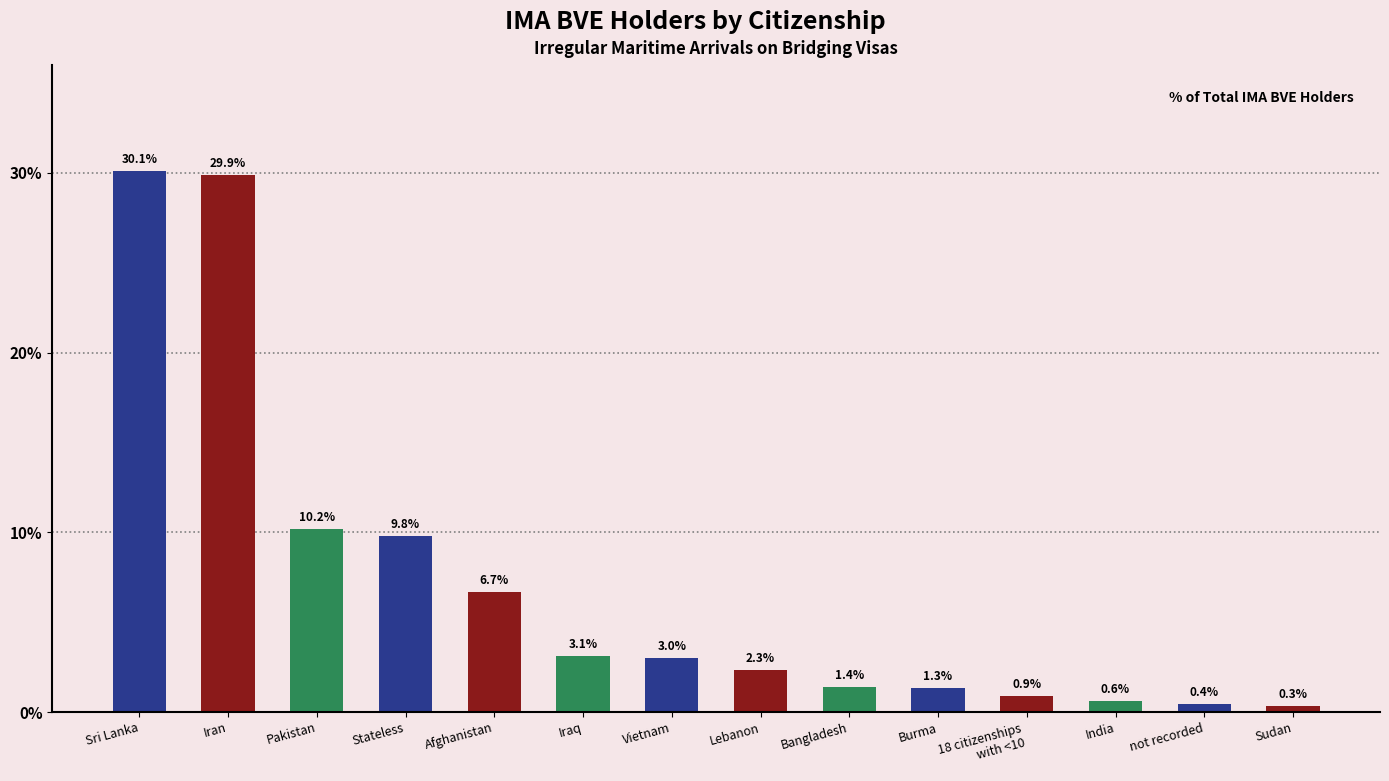

What is the average value?

7.1